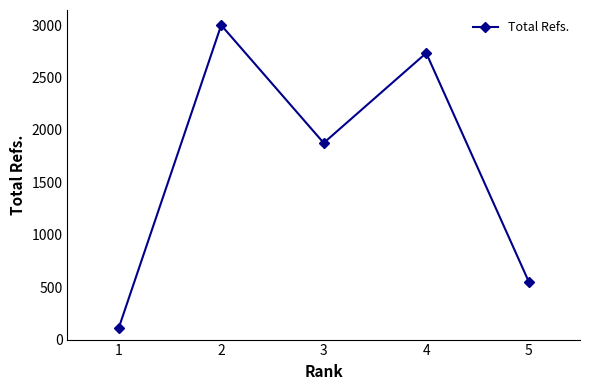

Approximately how many times larger is the value at 1 compared to 3?

0.1